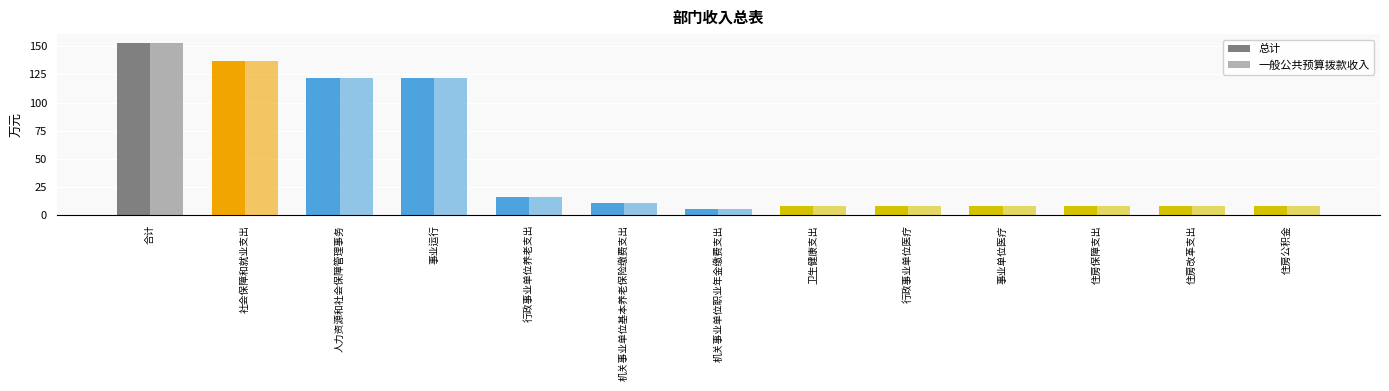

How many groups of bars are there?

13